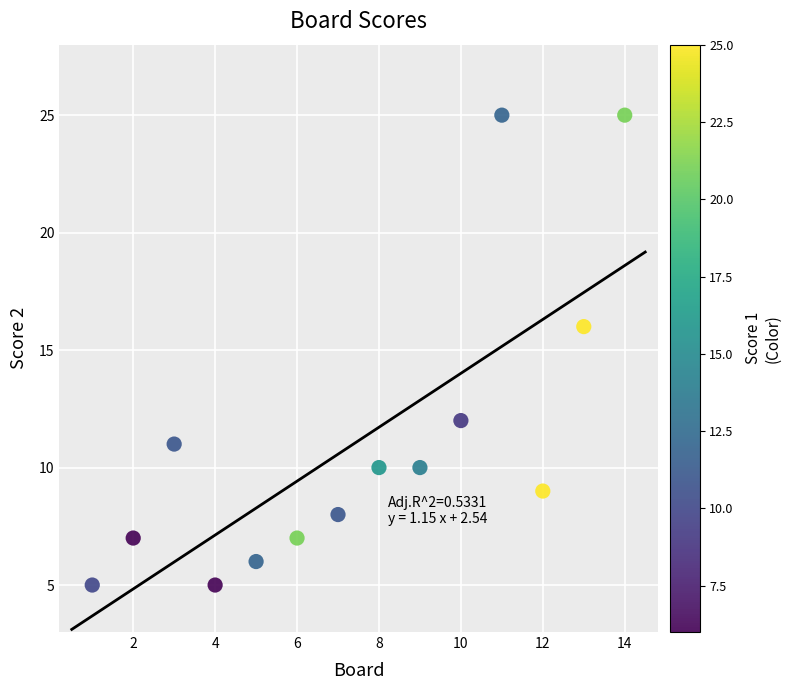

What Y value in the scatter plot is closest to 15?

16